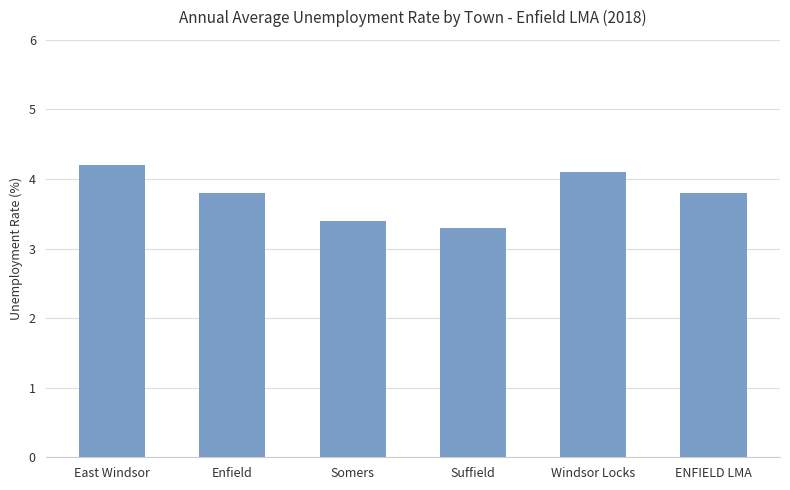

Which label corresponds to the smallest value in the chart?

Suffield